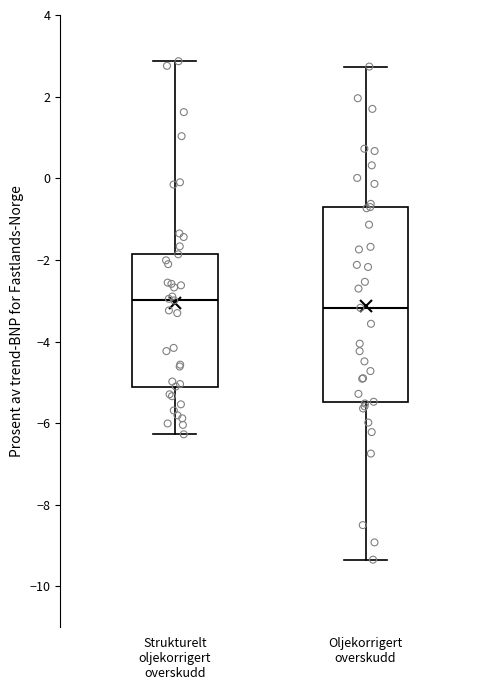

Reading left to right, transcribe this box plot: for each box, give where its median line is, the range the box spans, and where its two whiskers end, as read against the y-axis. The values are not printed on the chart, so give them approximately, as read against the axis.

Strukturelt oljekorrigert overskudd: median -3.0, box -5.2 to -1.8, whiskers -6.2 to 2.8
Oljekorrigert overskudd: median -3.2, box -5.4 to -0.8, whiskers -9.4 to 2.8